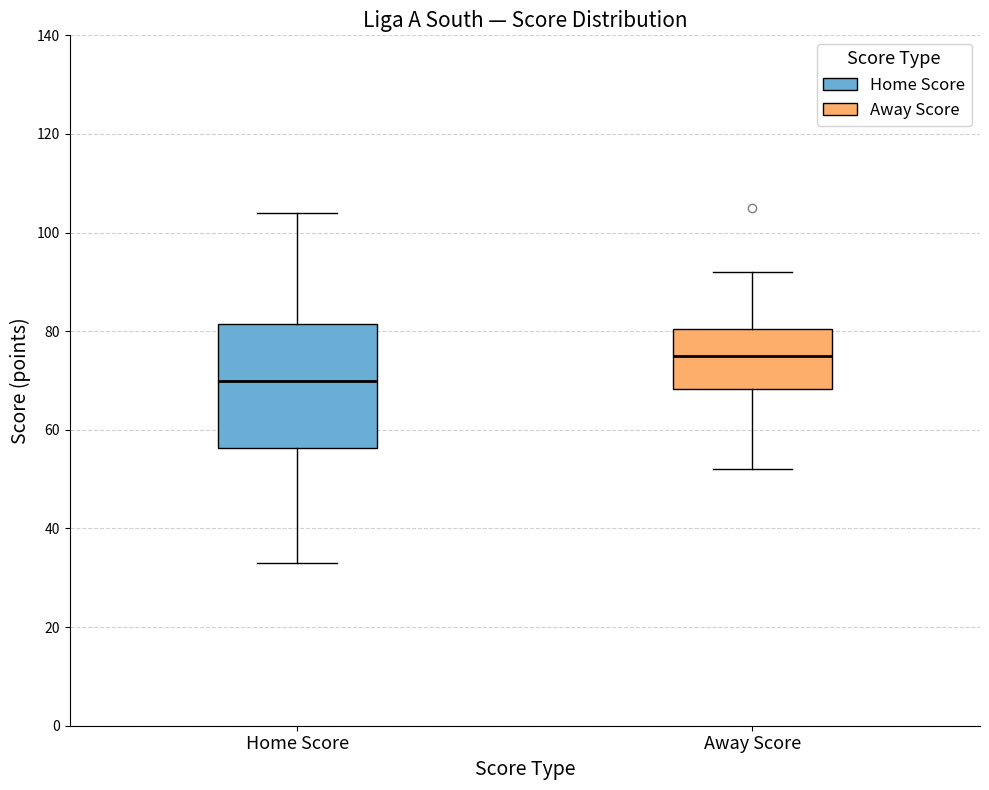

Which box's median line is the lowest?

Home Score